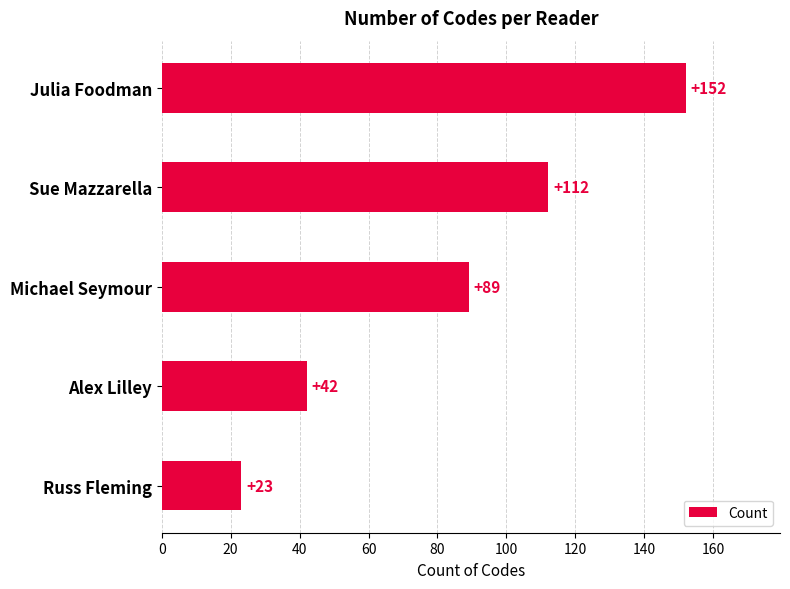

List the labels in order of value, smallest first.

Russ Fleming, Alex Lilley, Michael Seymour, Sue Mazzarella, Julia Foodman